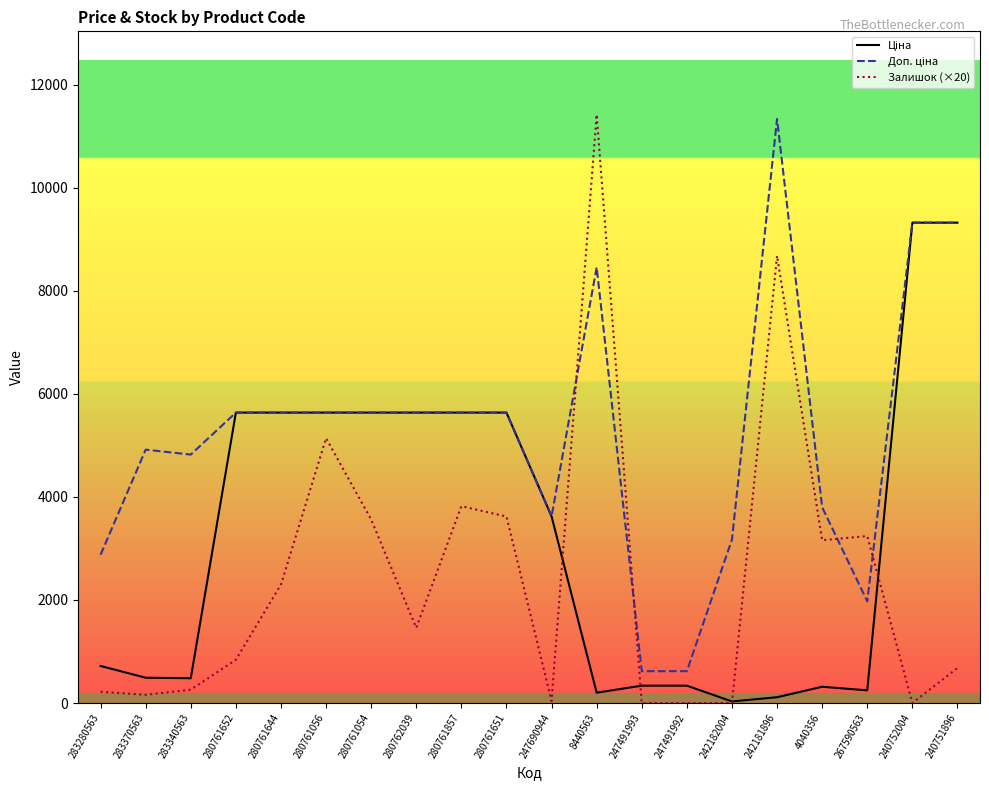

True or false: Залишок (×20) has a value of 5671.4 at 247491992.

False